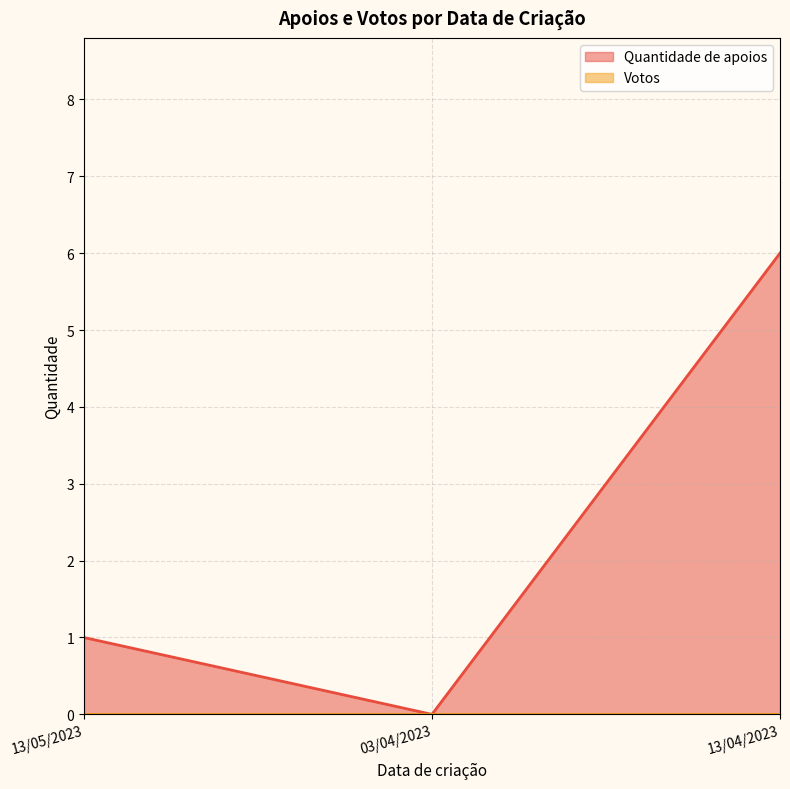

Reading left to right, extract all data points from this chart.

1	0	6